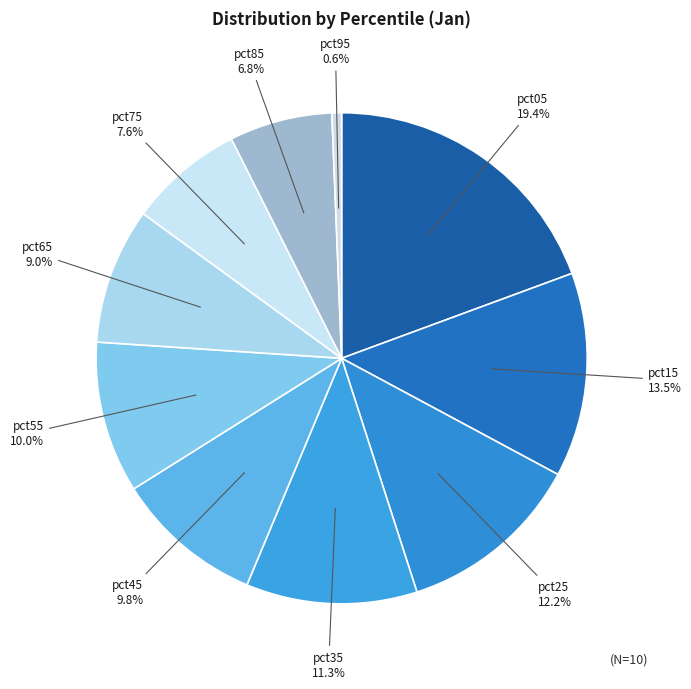

How many segments does this pie chart have?

10